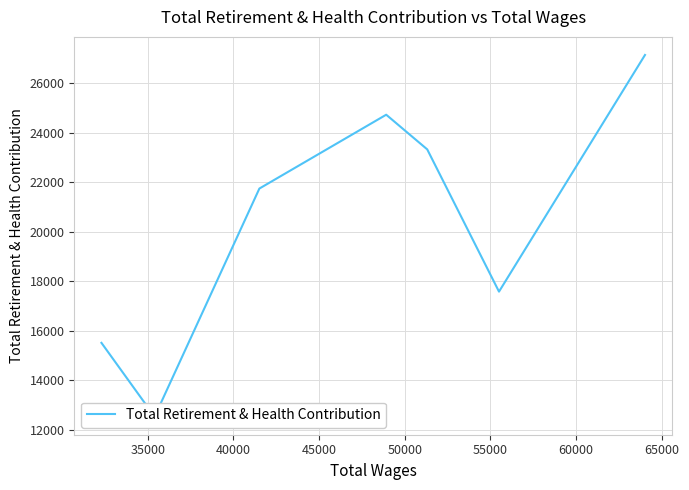

Is this an area chart (filled region under the line)?

No